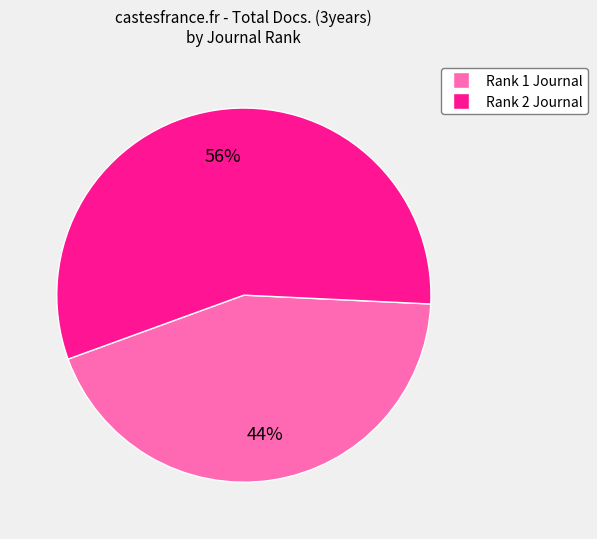

Does any single category account for the majority?

Yes